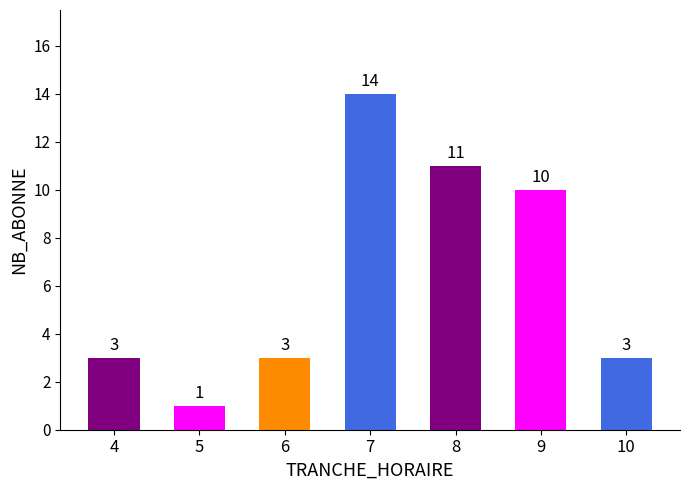

What is the change in value from 4 to 7?

+11